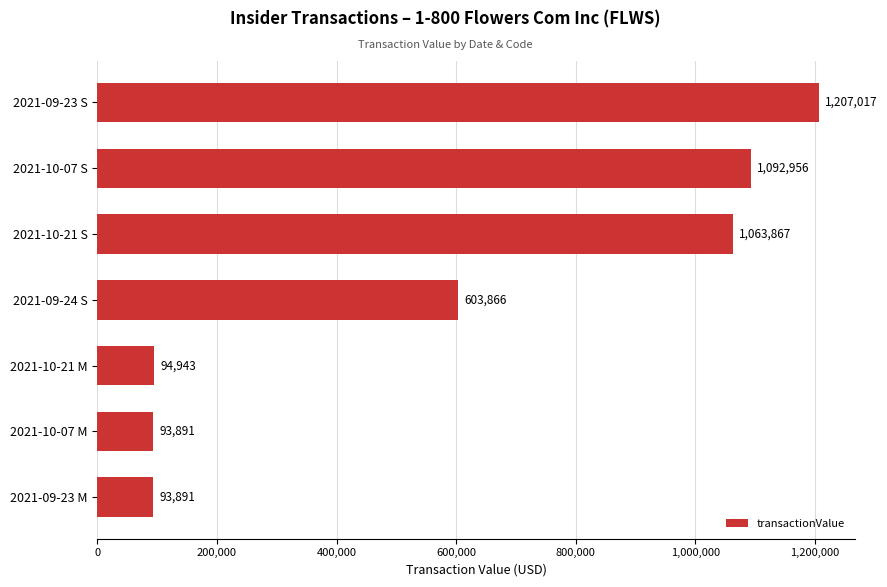

What is the label of the 6th bar from the top?

2021-10-07 M